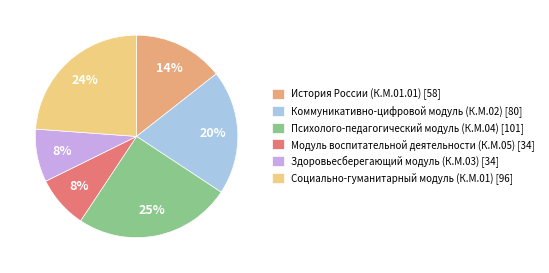

Which has a higher value, Здоровьесберегающий модуль (К.М.03) [34] or Социально-гуманитарный модуль (К.М.01) [96]?

Социально-гуманитарный модуль (К.М.01) [96]